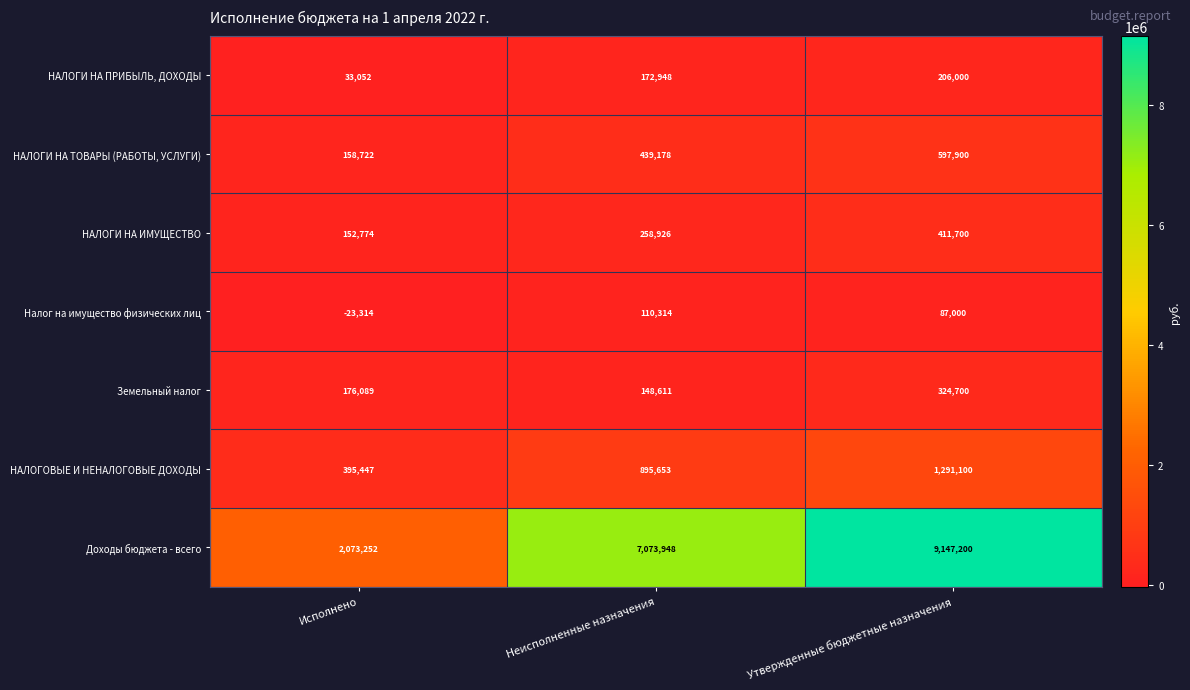

True or false: НАЛОГИ НА ТОВАРЫ (РАБОТЫ, УСЛУГИ) has a value of 597900 at Утвержденные бюджетные назначения.

True